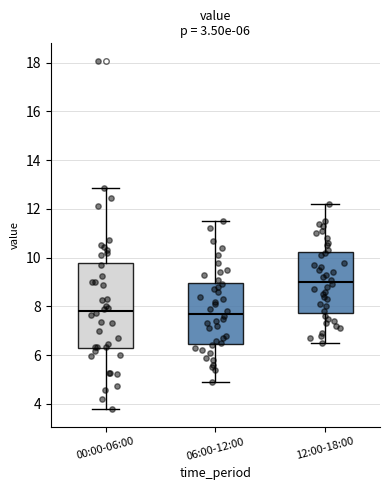

Comparing the boxes themselves (not the whiskers), which one is the tallest?

00:00-06:00